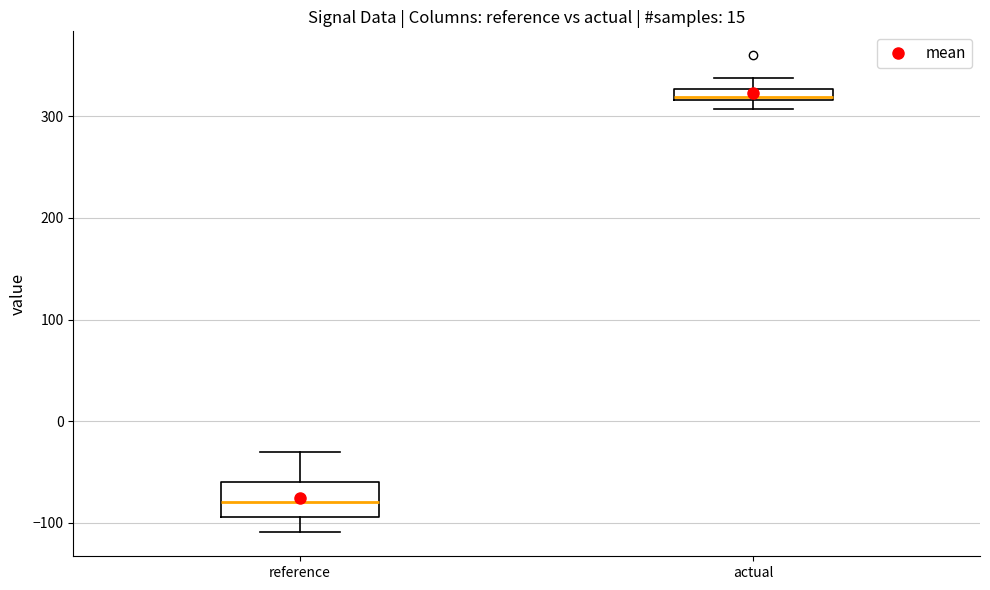

Where is the lower edge of the box for reference on the y-axis? The values are not printed on the chart, so give them approximately, as read against the axis.

-90